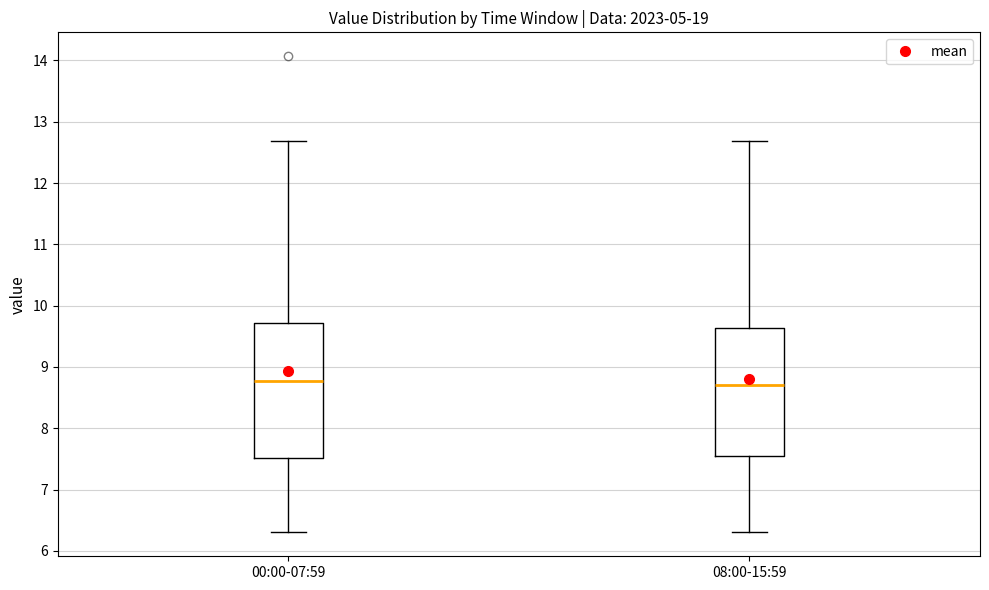

Reading left to right, transcribe this box plot: for each box, give where its median line is, the range the box spans, and where its two whiskers end, as read against the y-axis. The values are not printed on the chart, so give them approximately, as read against the axis.

00:00-07:59: median 8.8, box 7.5 to 9.7, whiskers 6.3 to 12.7
08:00-15:59: median 8.7, box 7.6 to 9.6, whiskers 6.3 to 12.7